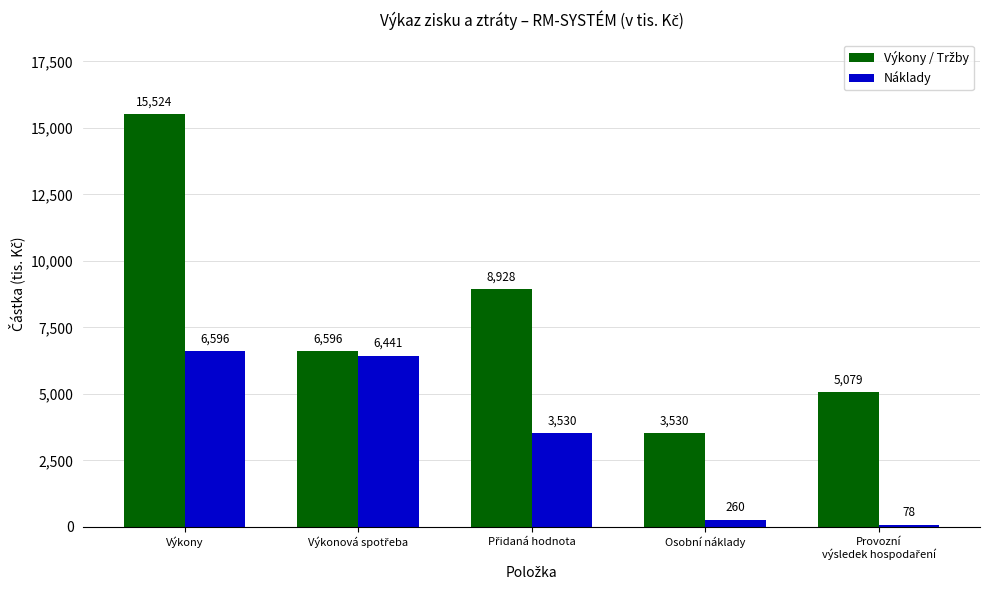

True or false: Náklady has a value of 260 at Osobní náklady.

True